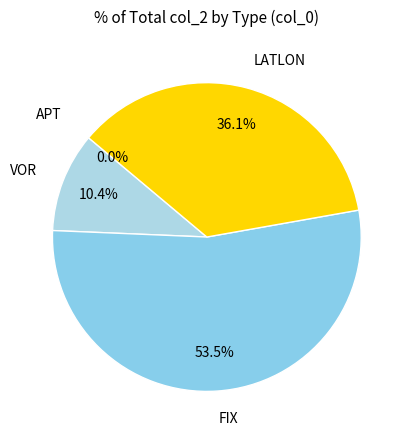

How many segments does this pie chart have?

4